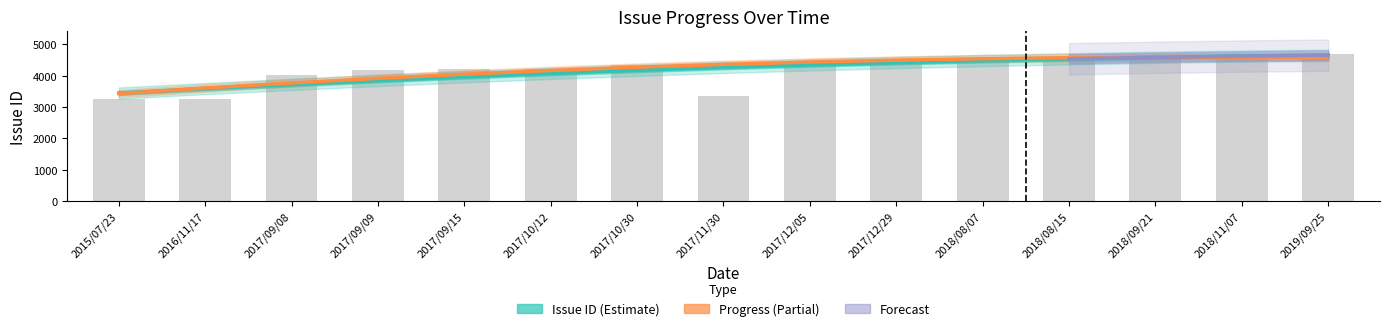

Count the number of categories in the chart.

15